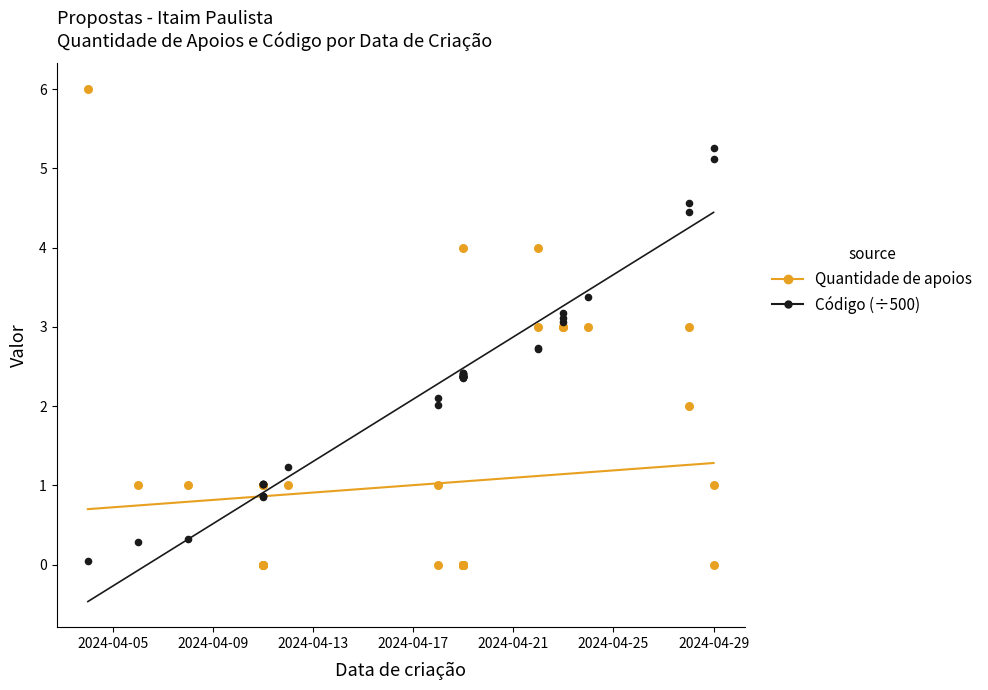

Which series reaches the maximum Y coordinate?

Quantidade de apoios